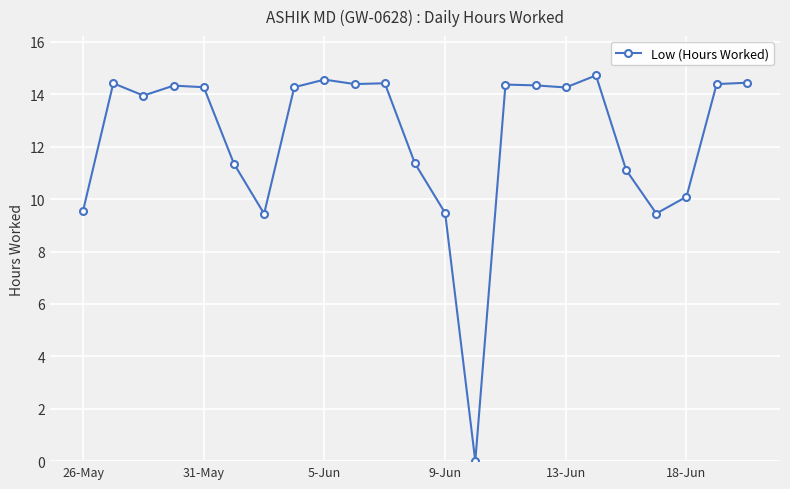

What is the value of the 2nd point from the left?

14.4